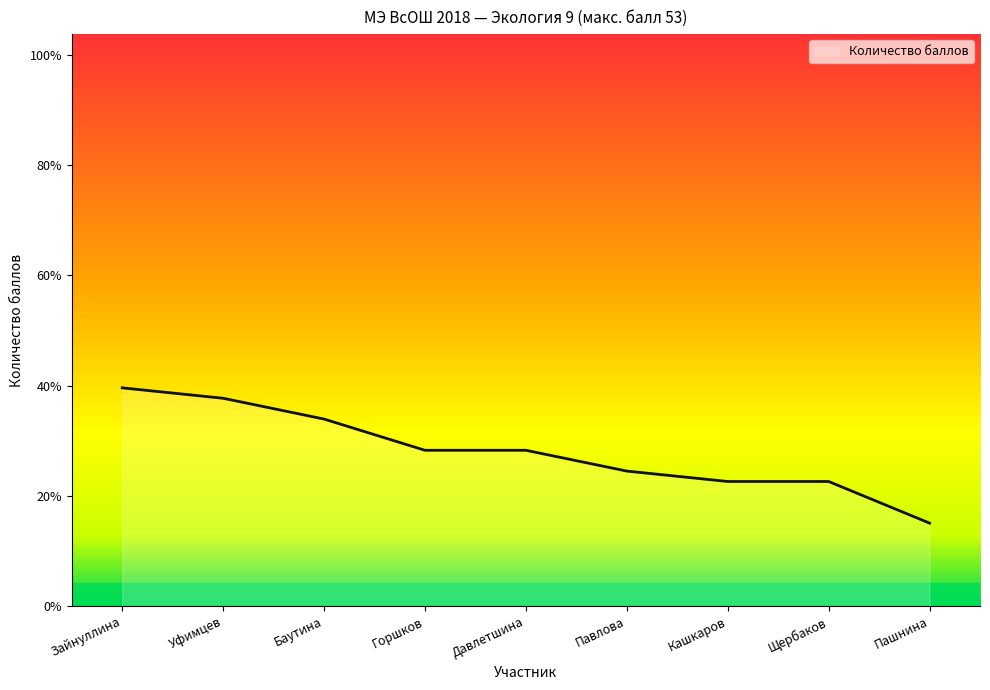

True or false: the data shows 5 at Баутина.

False